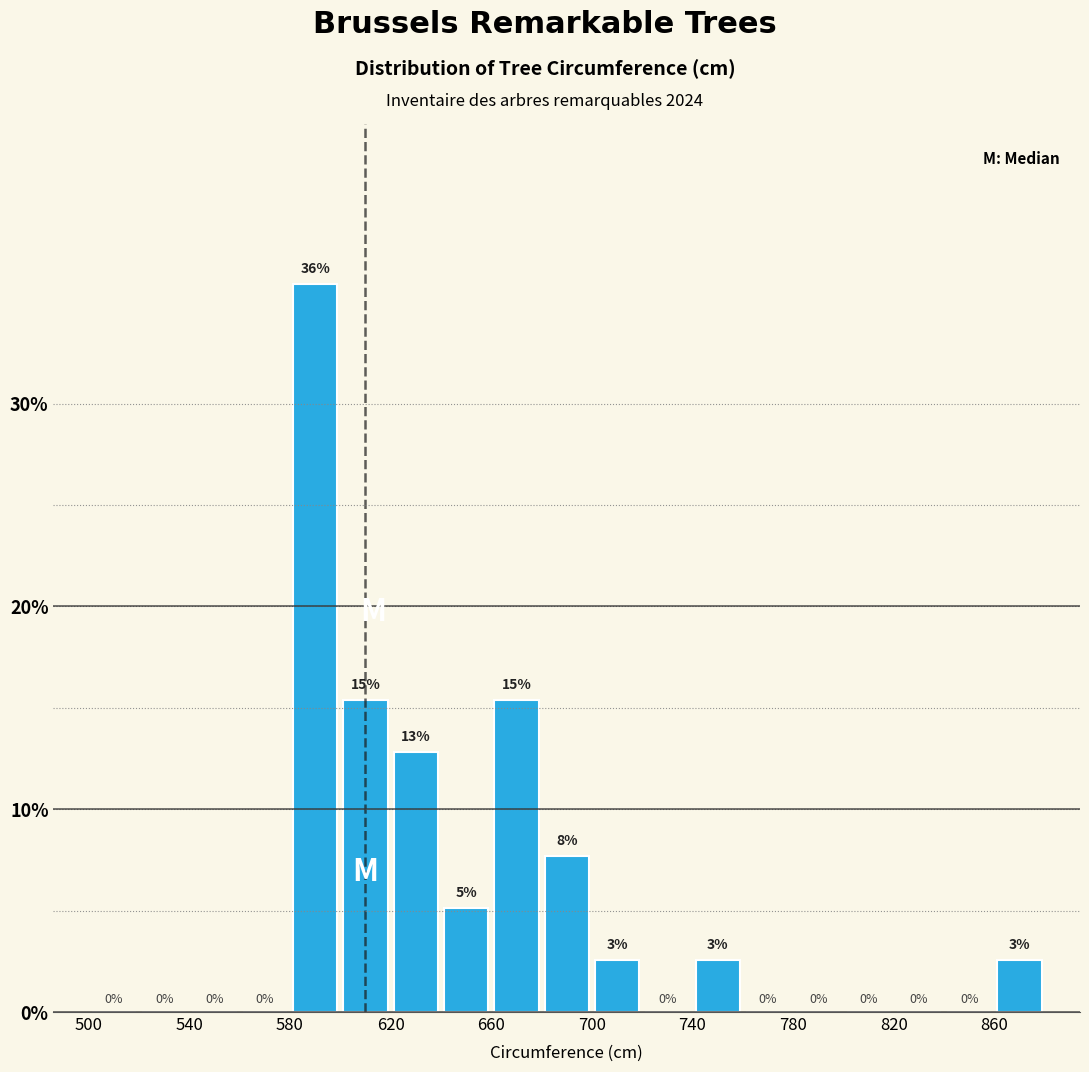

Over which range of the x-axis is the bar tallest?

580 to 600